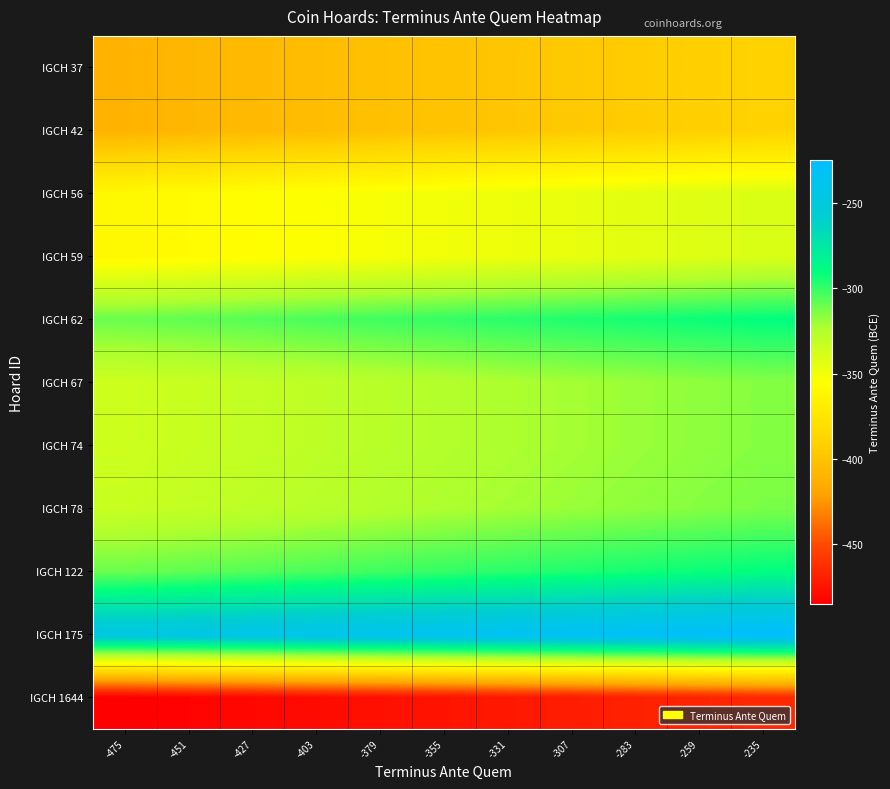

Rank the series by their maximum value, from lowest to highest.

IGCH 1644, IGCH 37, IGCH 42, IGCH 56, IGCH 59, IGCH 67, IGCH 74, IGCH 78, IGCH 62, IGCH 122, IGCH 175